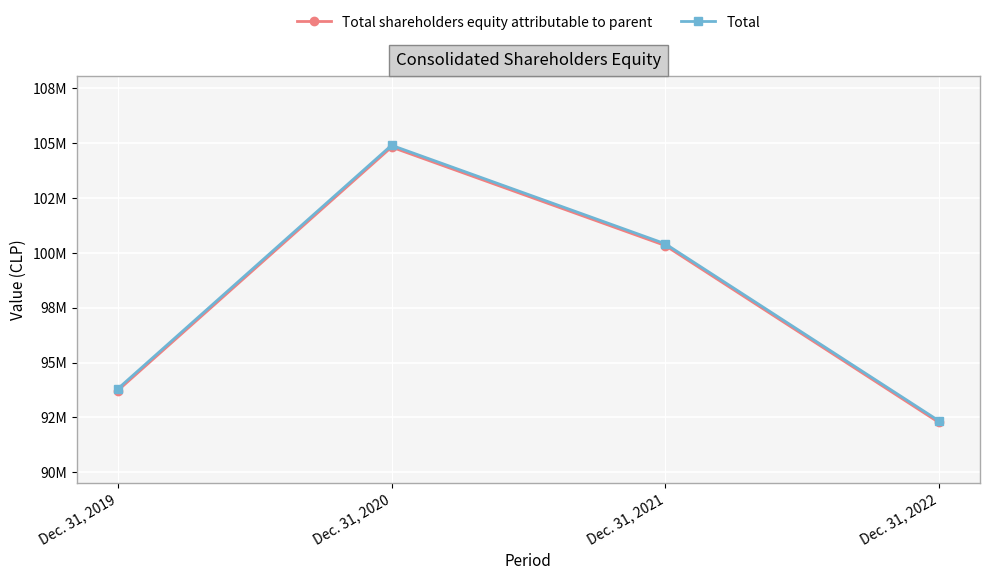

List the series in order of their peak value, lowest first.

Total shareholders equity attributable to parent, Total